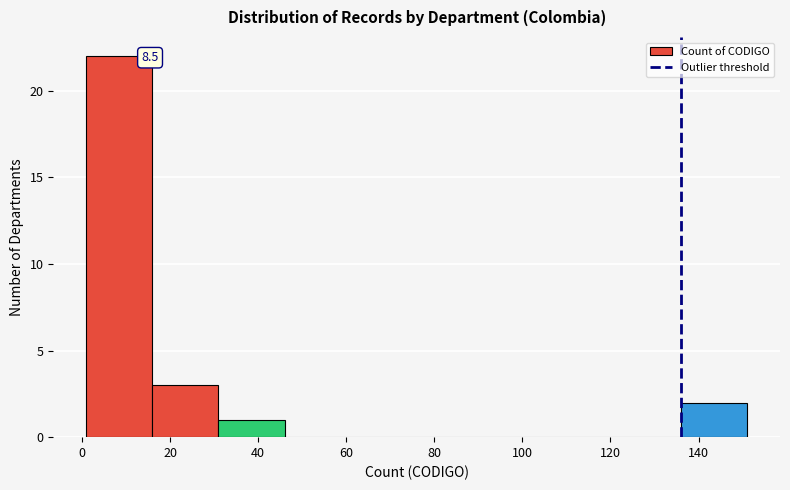

Which range on the x-axis has the tallest bar?

1 to 16